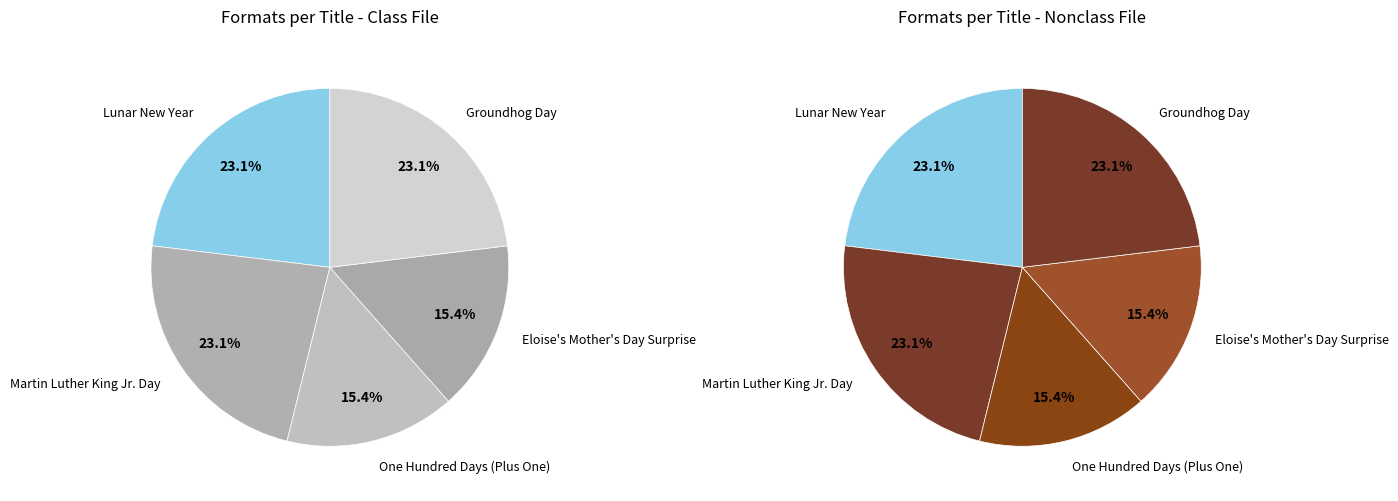

To the nearest percent, what portion does Eloise's Mother's Day Surprise represent?

15%